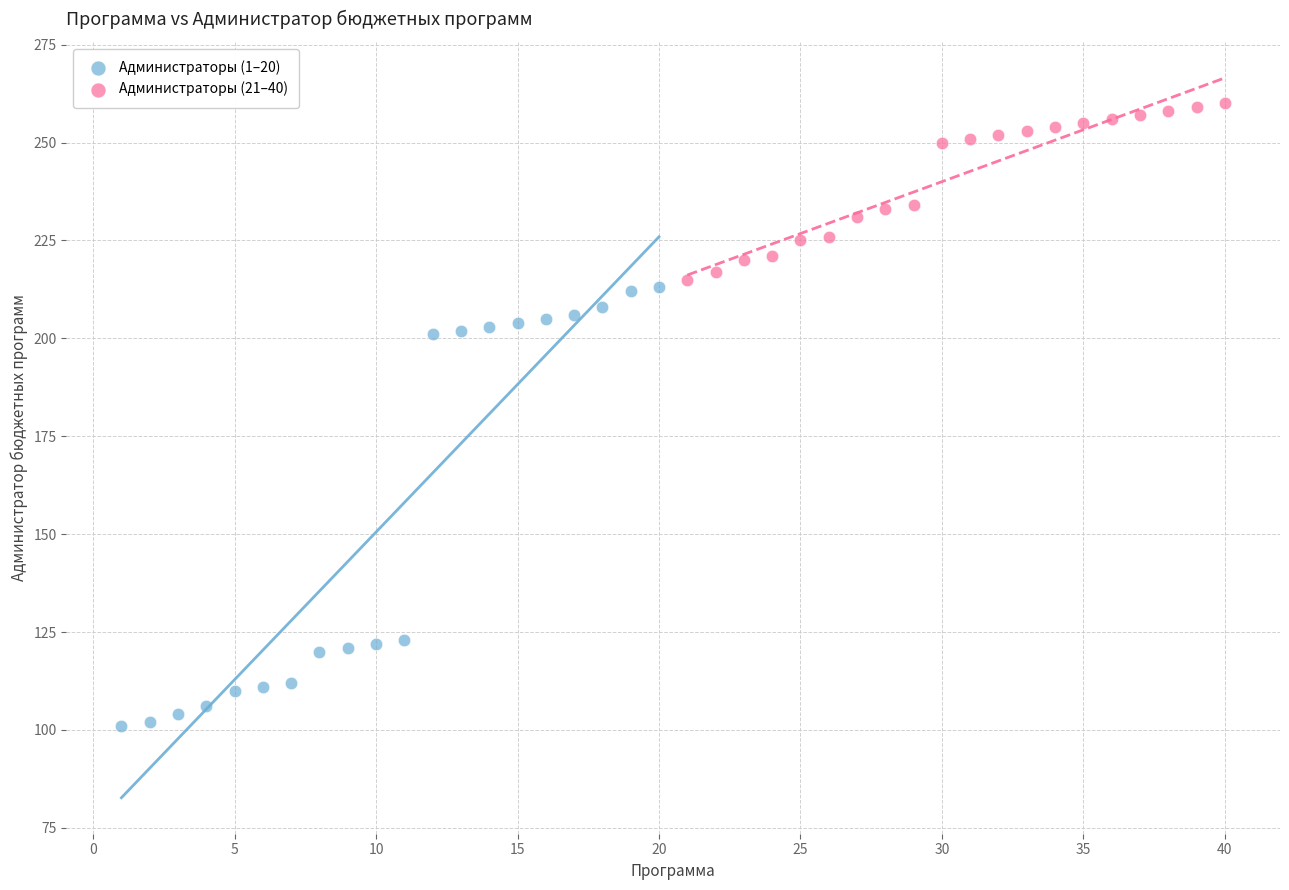

Which series reaches the maximum Y coordinate?

Администраторы (21–40)